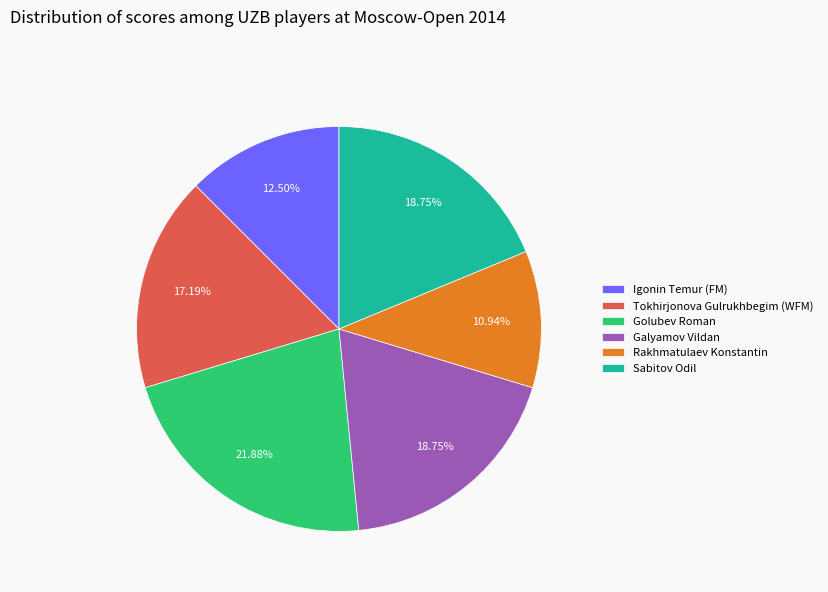

Which category has the smallest portion of the pie?

Rakhmatulaev Konstantin